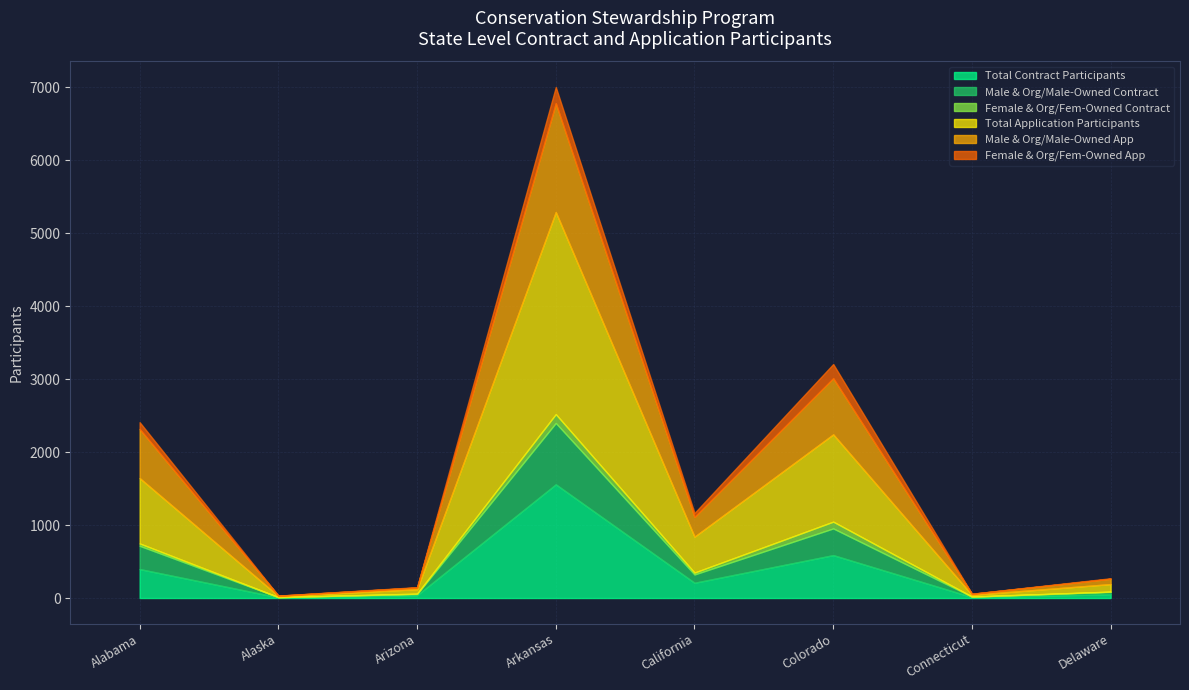

The Total Contract Participants series shows 1558 at Arkansas. True or false?

True